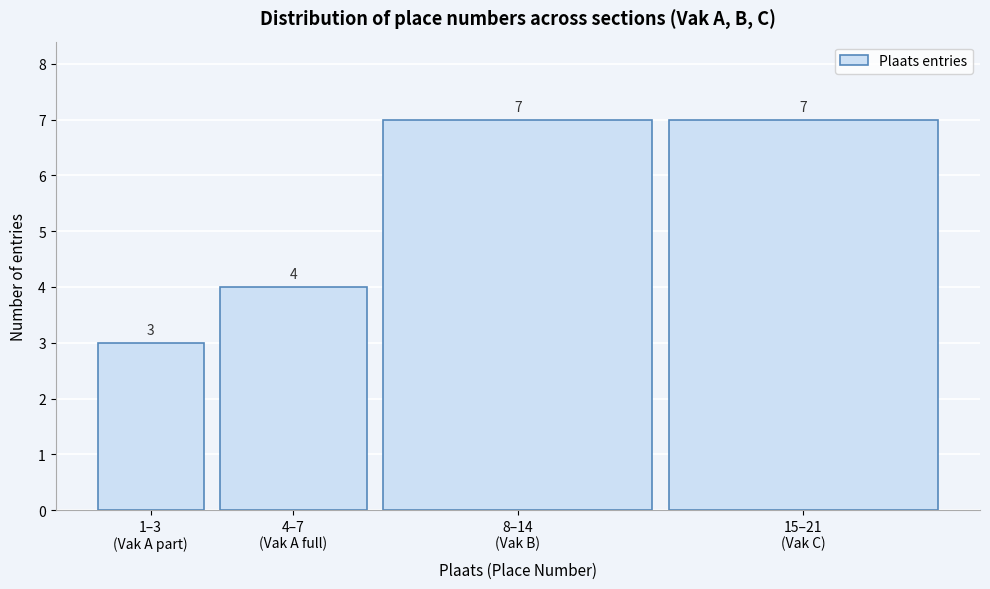

Reading left to right, transcribe all the data shown in this chart.

3	4	7	7